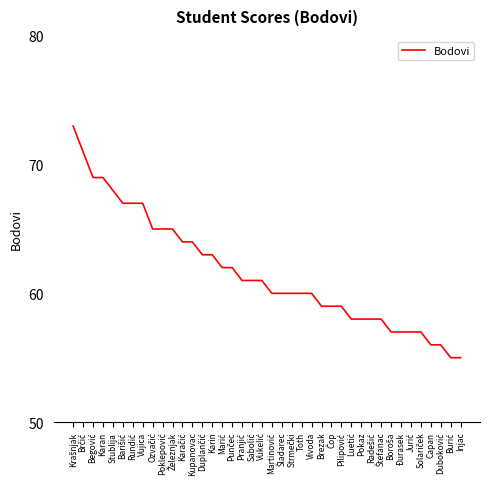

Reading right to left, what are all the values shown in this chart?

55	55	56	56	57	57	57	57	58	58	58	58	59	59	59	60	60	60	60	60	61	61	61	62	62	63	63	64	64	65	65	65	67	67	67	68	69	69	71	73